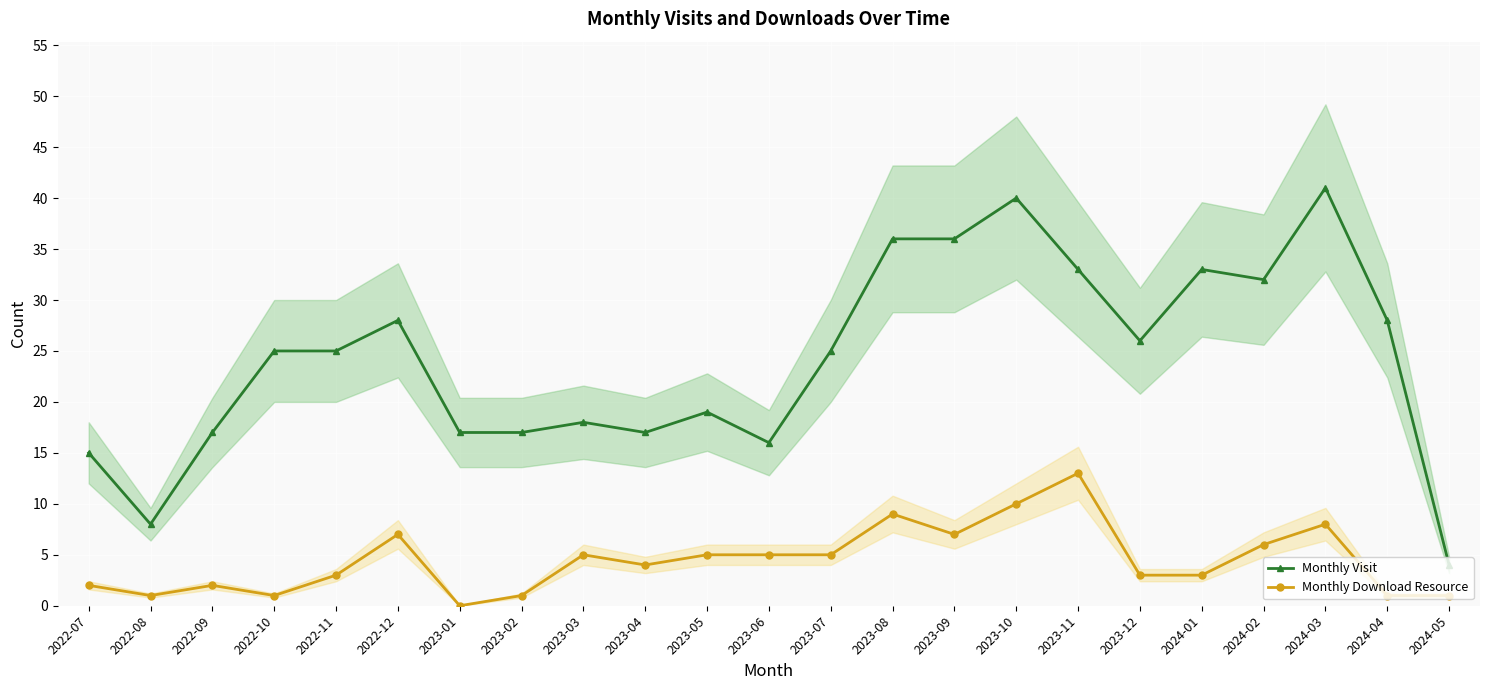

At which label does Monthly Download Resource first exceed 4?

2022-12